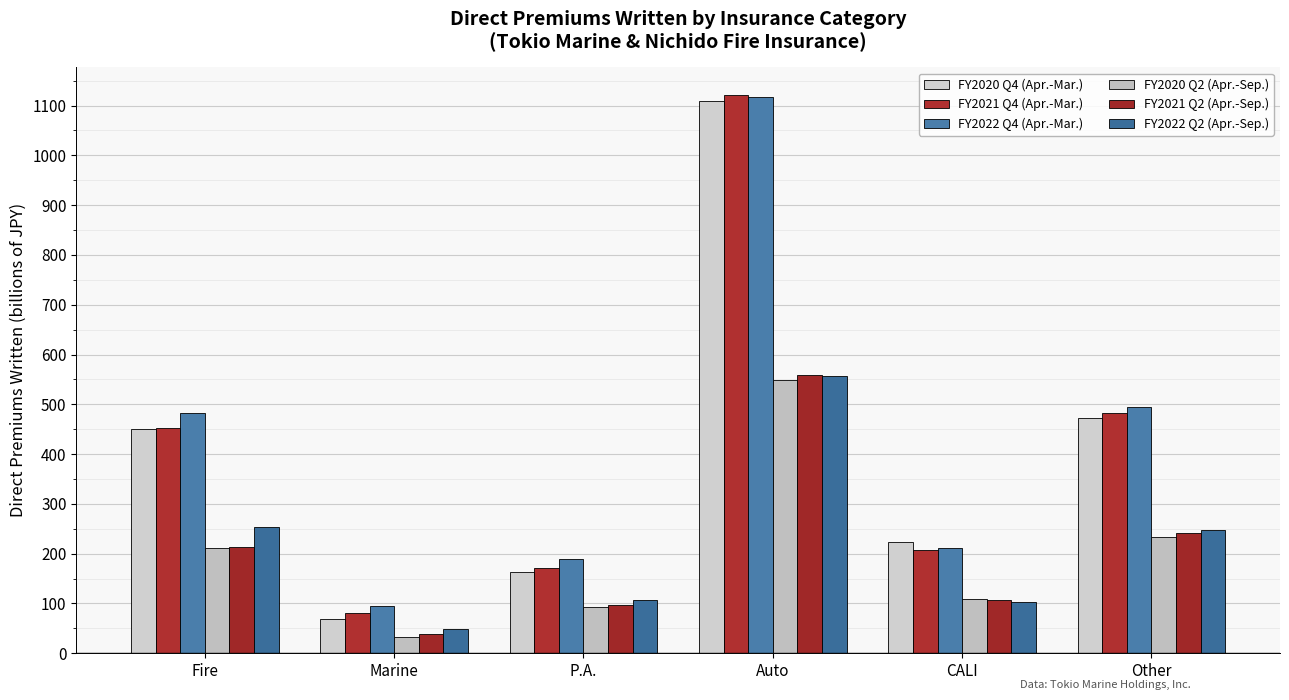

Where does the FY2020 Q4 (Apr.-Mar.) series first go above 450?

Fire